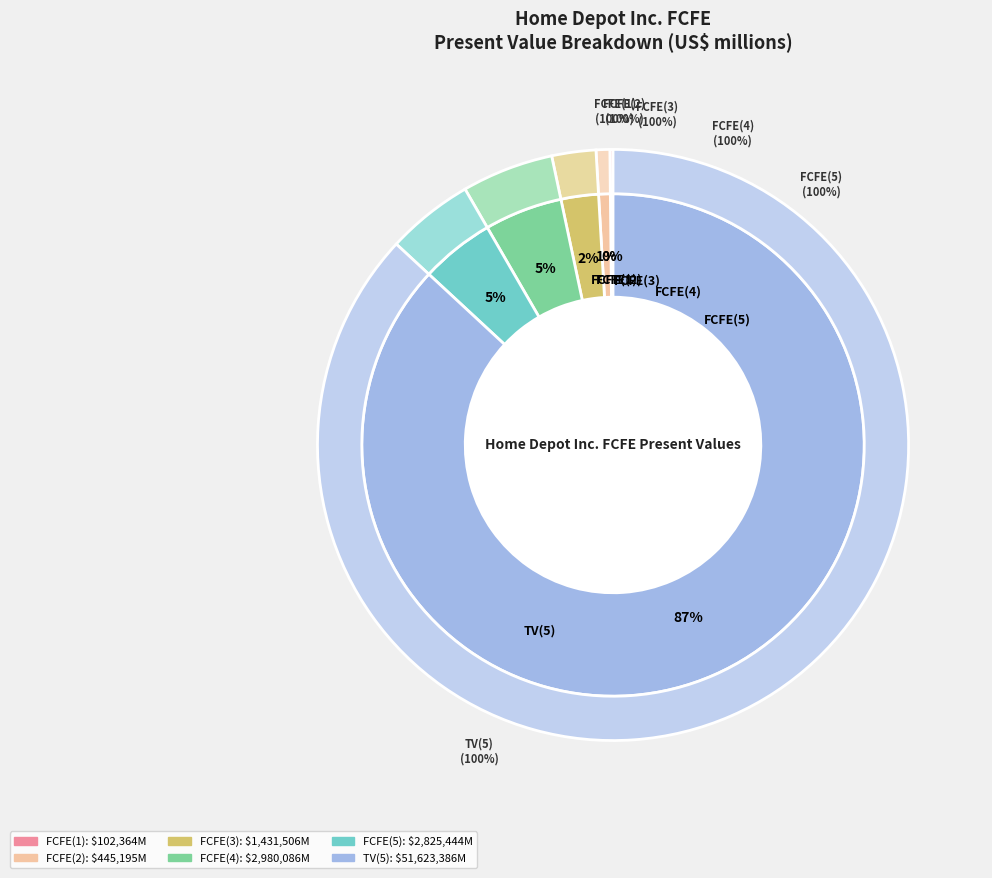

How many segments does this pie chart have?

6